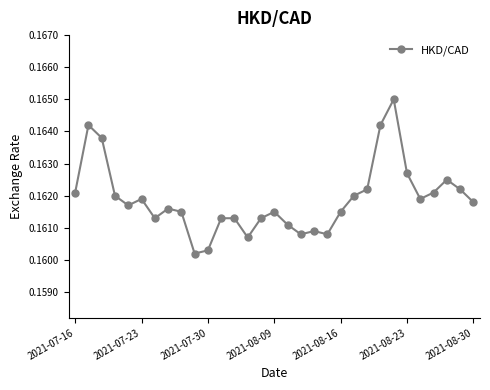

Does the chart have visible grid lines?

No